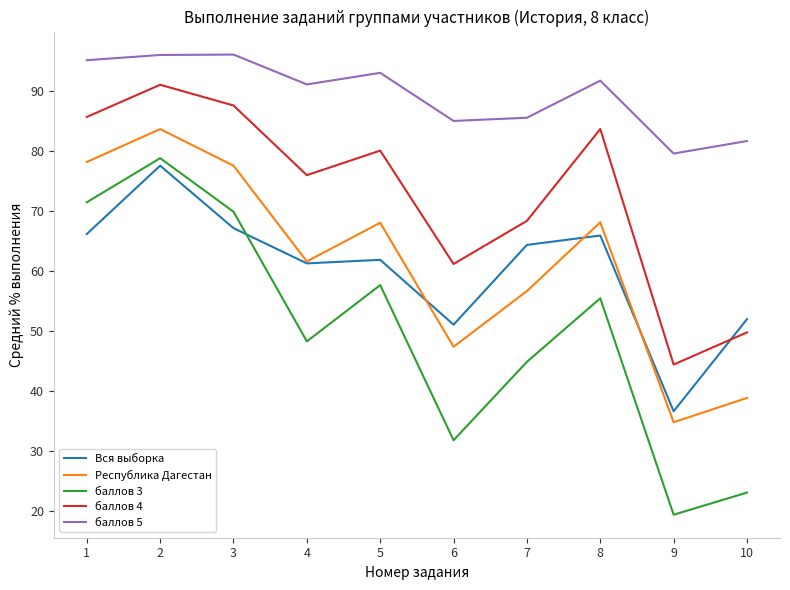

Is the value of баллов 5 at 4 greater than the value of баллов 3 at 7?

Yes